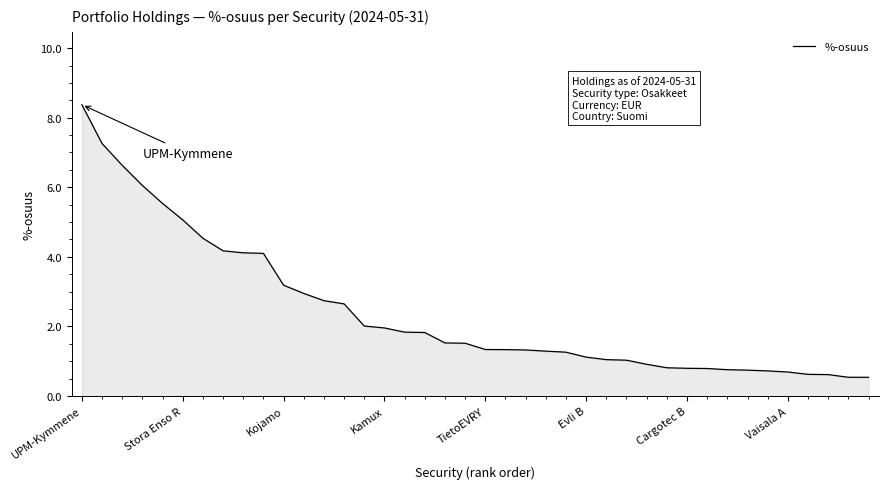

Does the chart have visible grid lines?

No